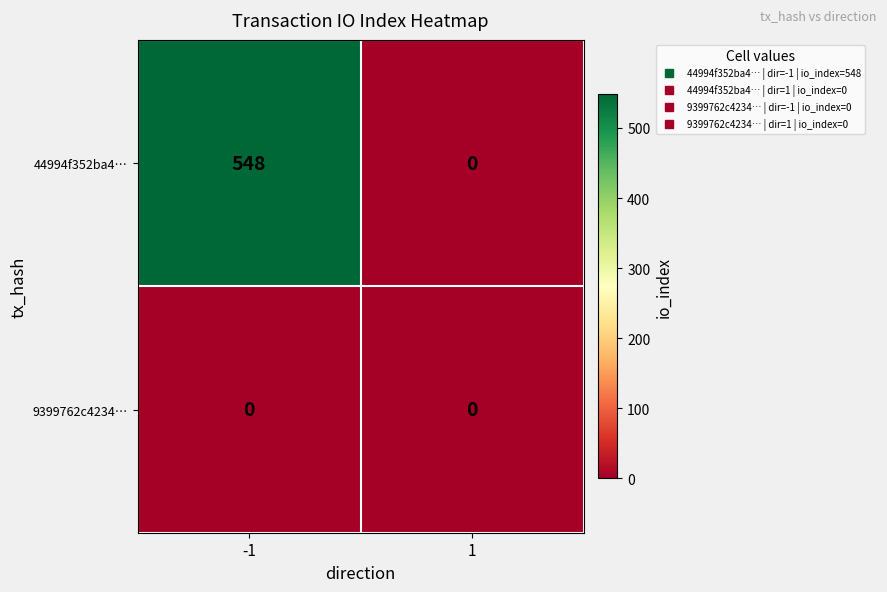

What is the total value across all series at -1?

548